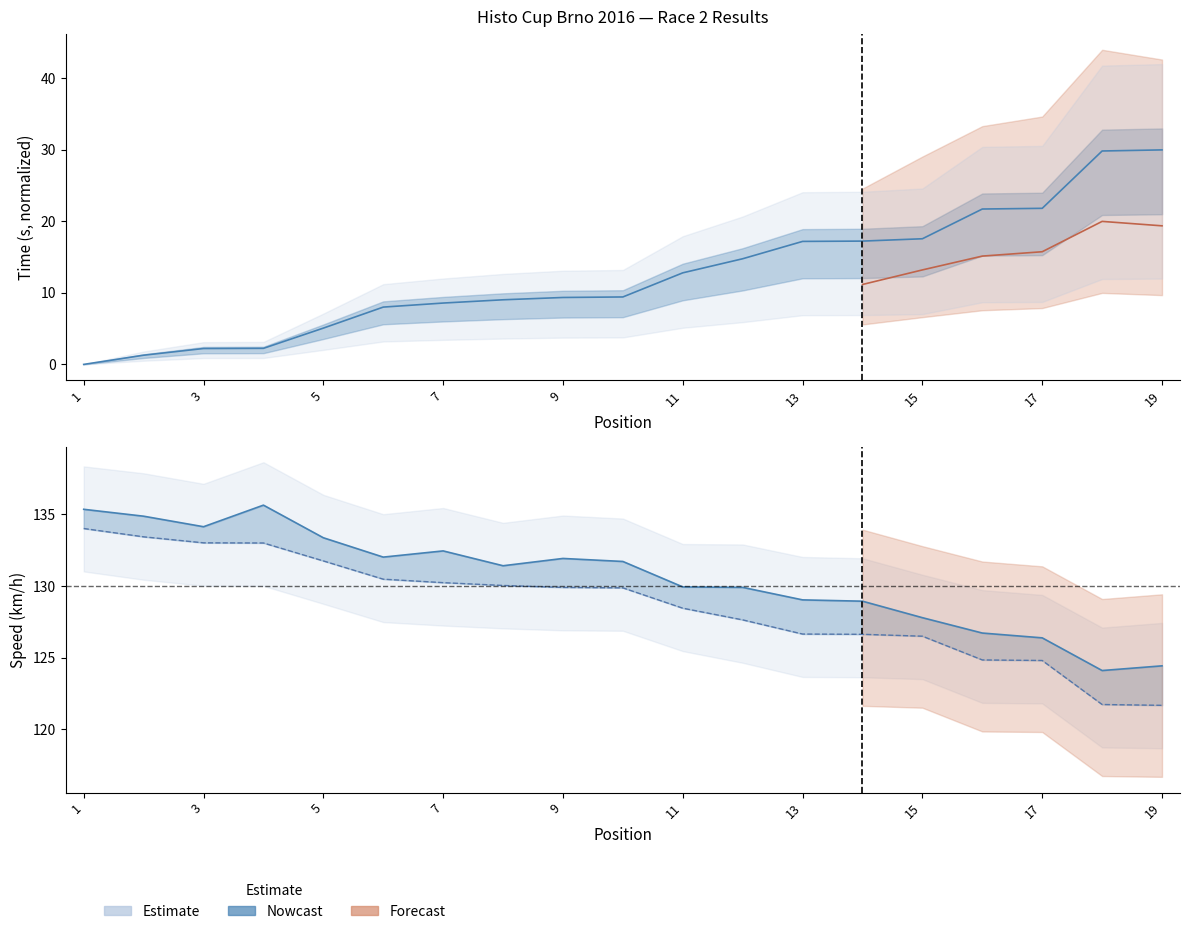

Reading left to right, transcribe all the data shown in this chart.

Total Time: 0.0	1.3	2.2	2.2	5.1	8.0	8.6	9.0	9.4	9.4	12.8	14.8	17.2	17.2	17.6	21.7	21.8	29.8	30.0
Best Lap time: 135.4	134.9	134.1	135.7	133.4	132.0	132.5	131.4	131.9	131.7	129.9	129.9	129.0	128.9	127.8	126.7	126.4	124.1	124.4
Best Speed: 134.0	133.4	133.0	133.0	131.8	130.5	130.2	130.0	129.9	129.9	128.4	127.6	126.6	126.6	126.5	124.8	124.8	121.7	121.7